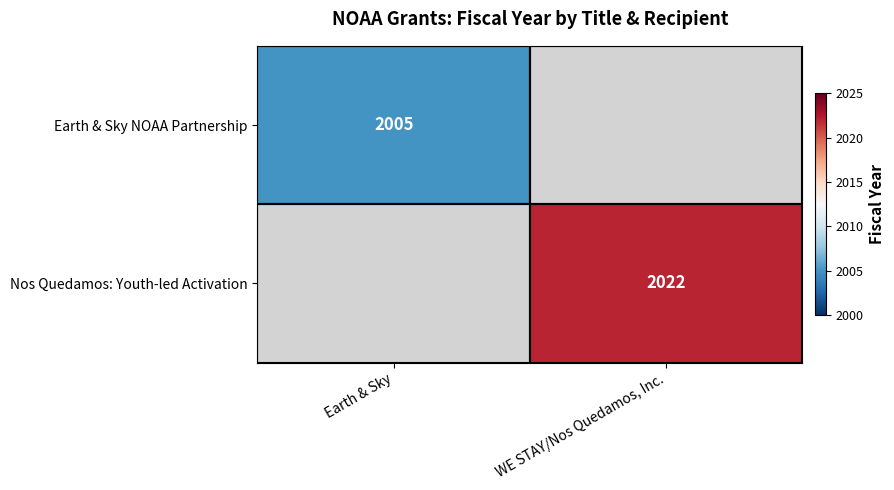

Is it true that Nos Quedamos: Youth-led Activation equals 2022 at WE STAY/Nos Quedamos, Inc.?

True